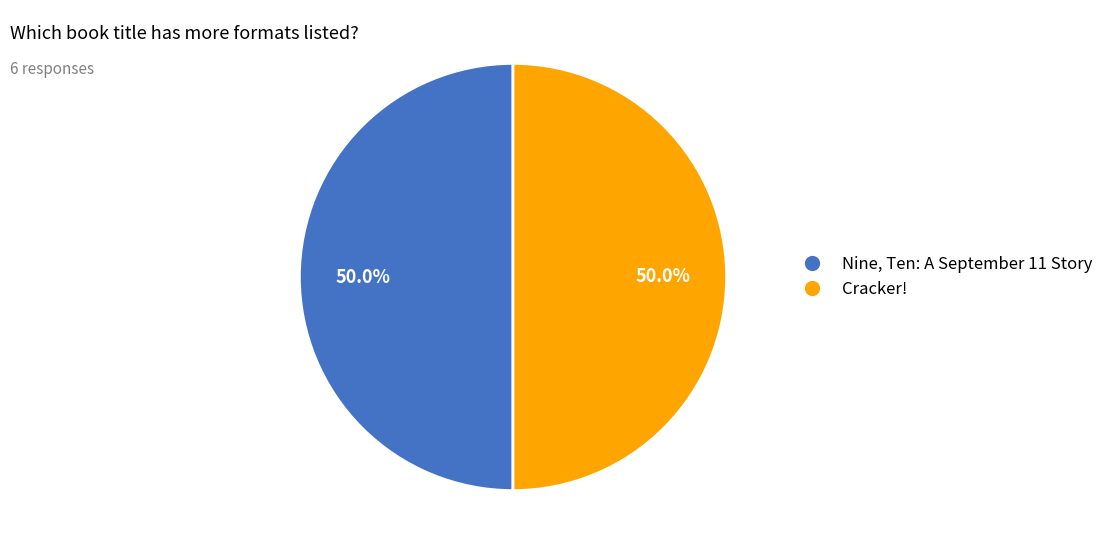

To the nearest percent, what is the difference between the largest and smallest slice percentages?

0%